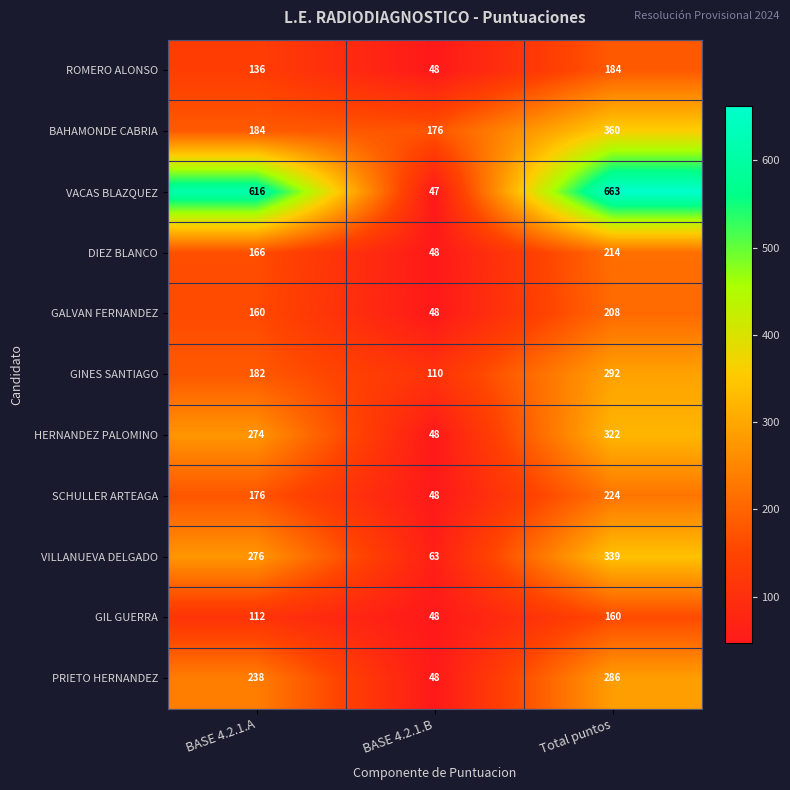

What is the minimum value shown in the chart?

47